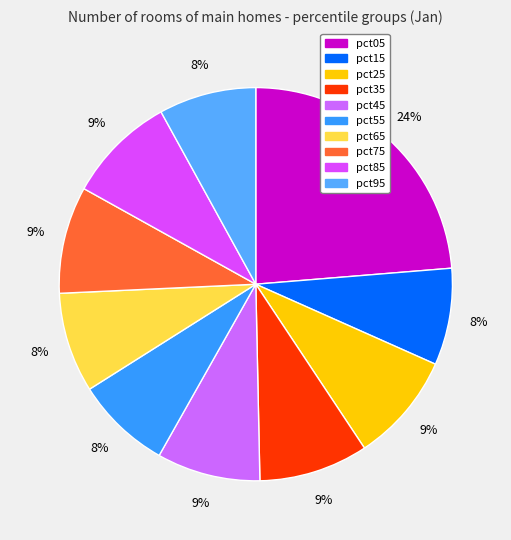

To the nearest percent, what percentage of the pie is pct45?

9%